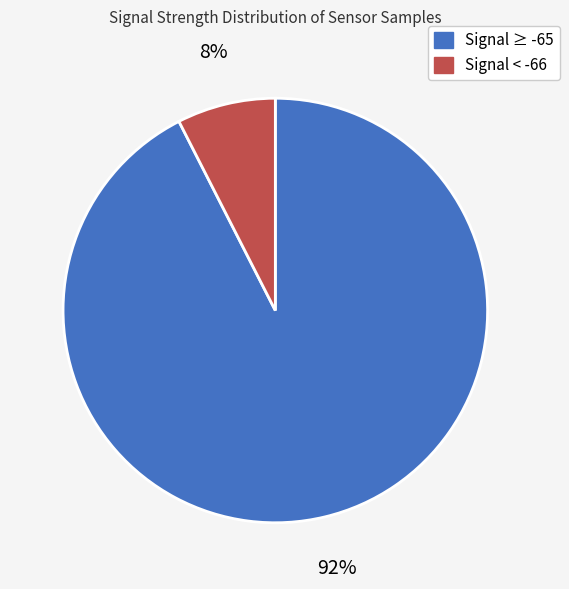

To the nearest percent, what is the average slice percentage?

50%